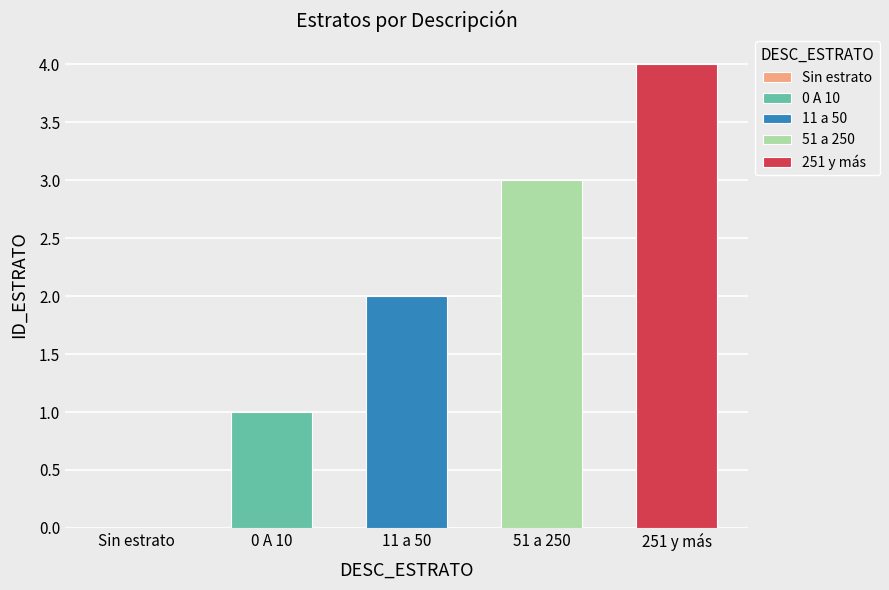

What is the maximum value shown in the chart?

4